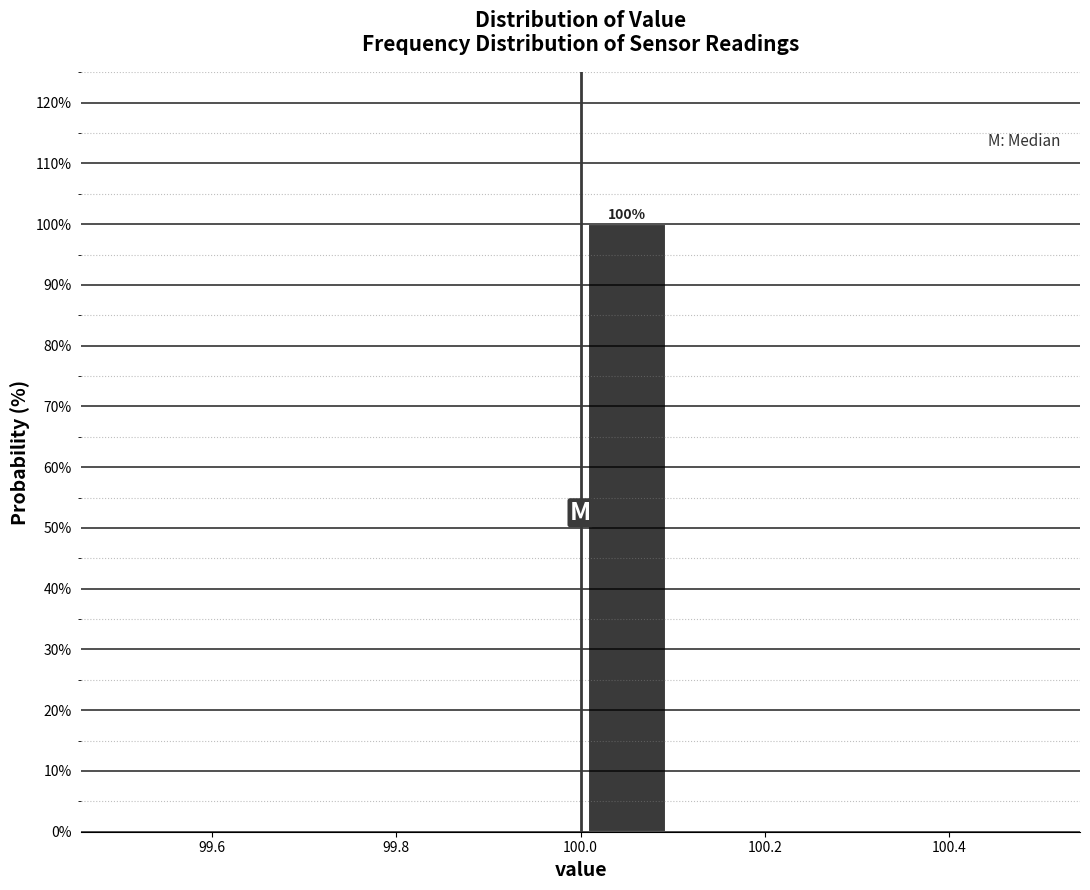

Over which range of the x-axis is the bar tallest?

100.0 to 100.1